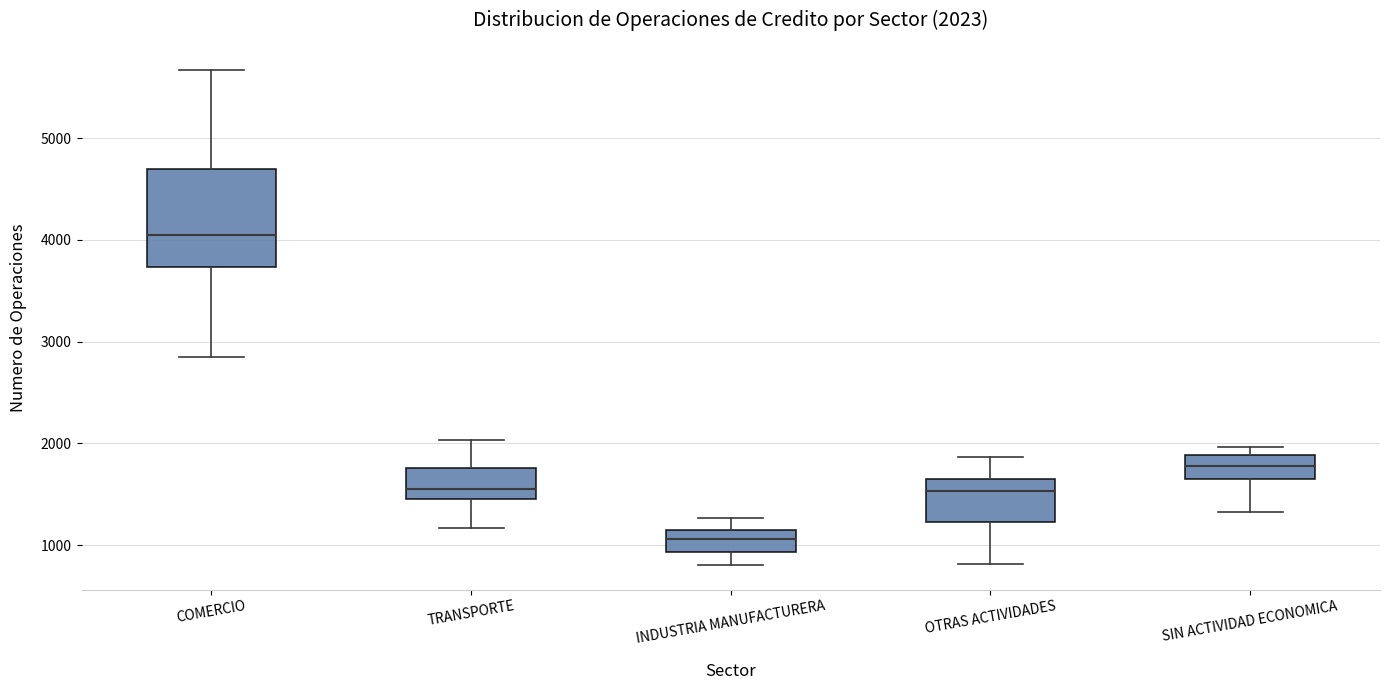

Which box has the highest median line?

COMERCIO